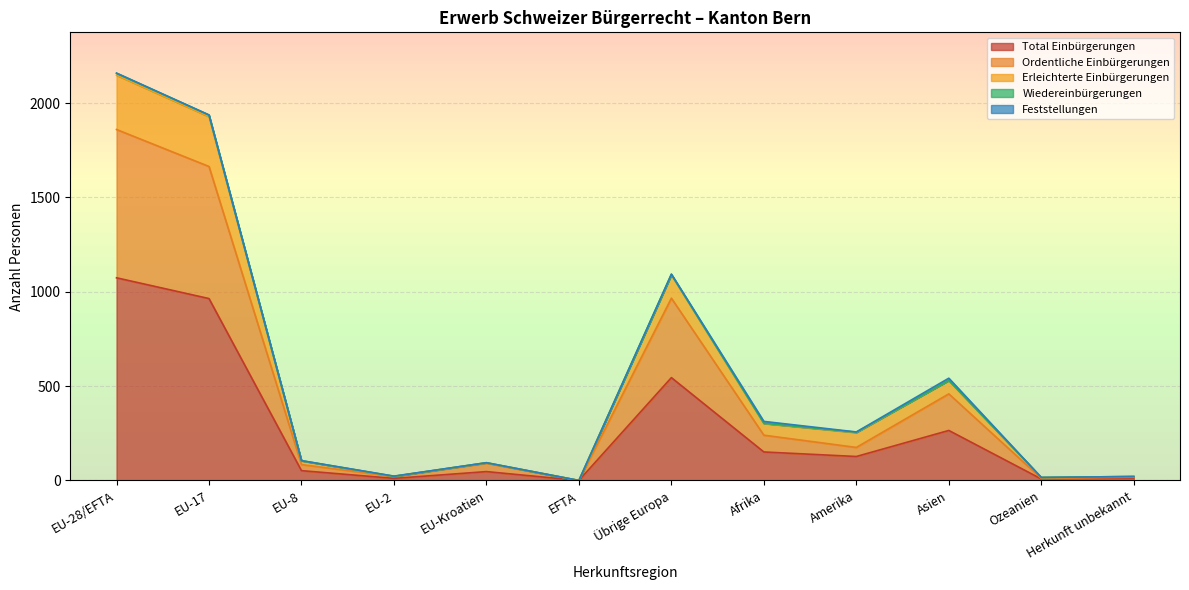

What is the difference between the highest and lowest values at Amerika?

130